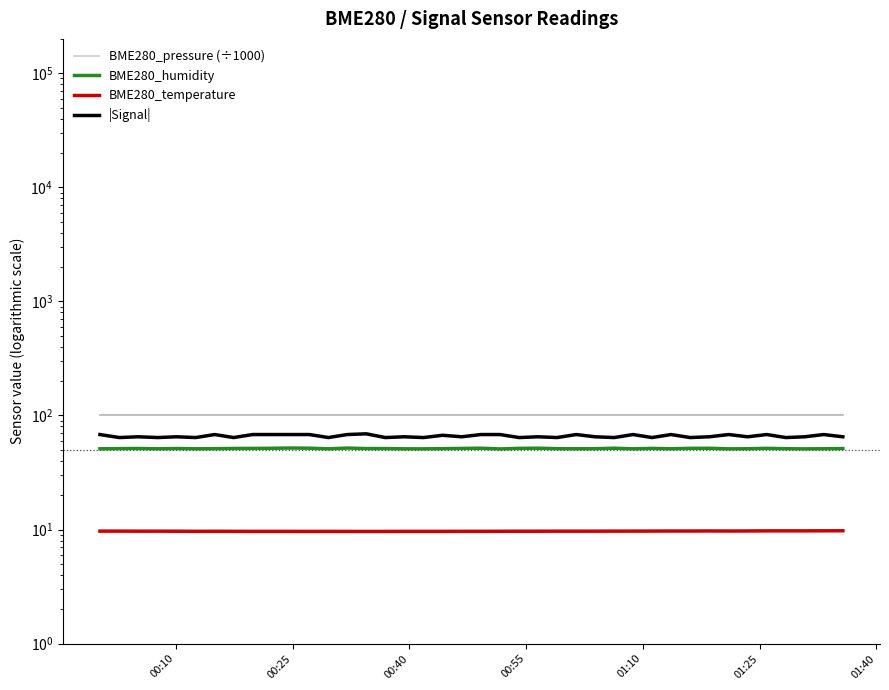

What is the minimum value for BME280_pressure (÷1000)?

101.1